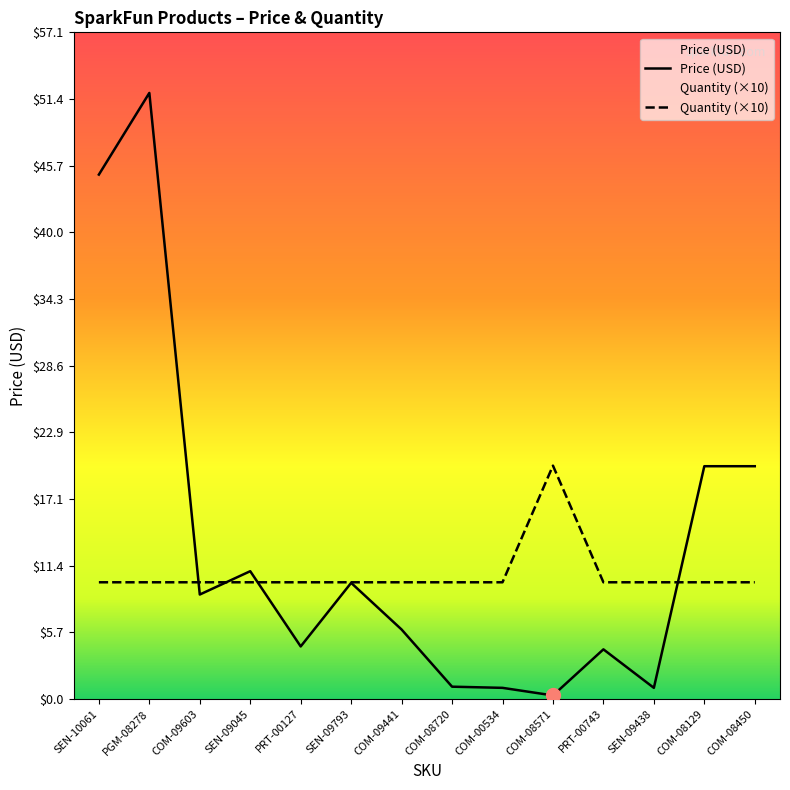

How many values in the Quantity series exceed 10?

1